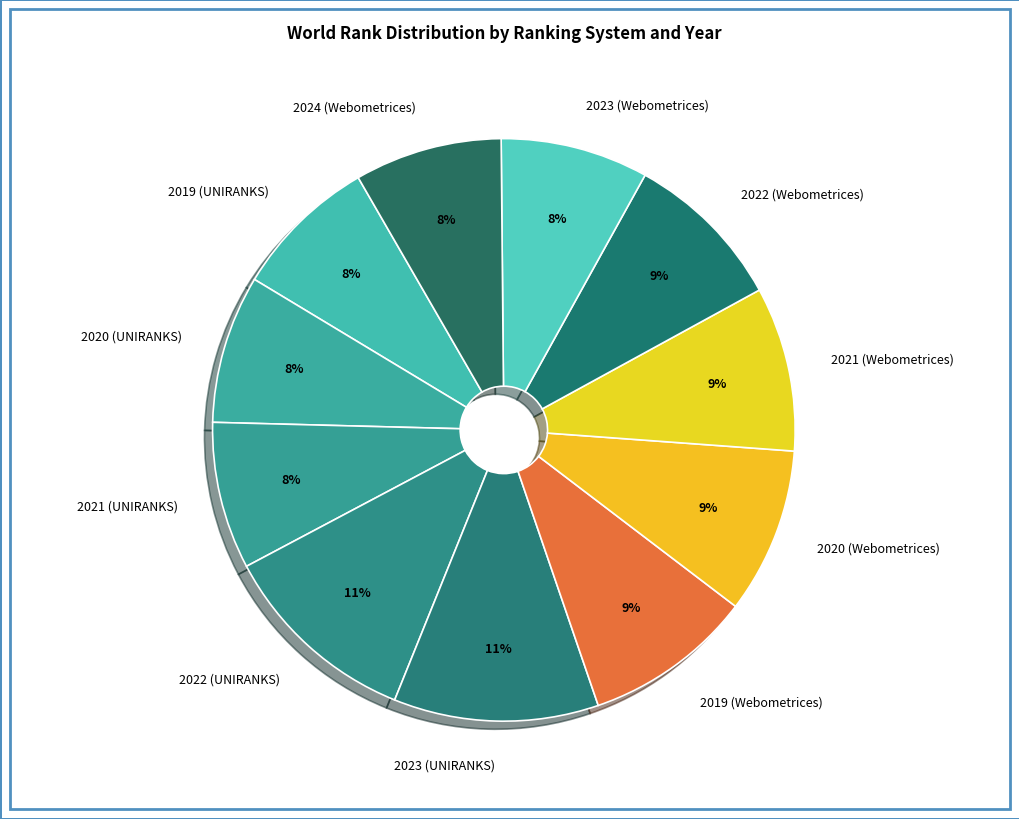

Do 2020 (Webometrices) and 2022 (UNIRANKS) together represent more than half of the pie?

No